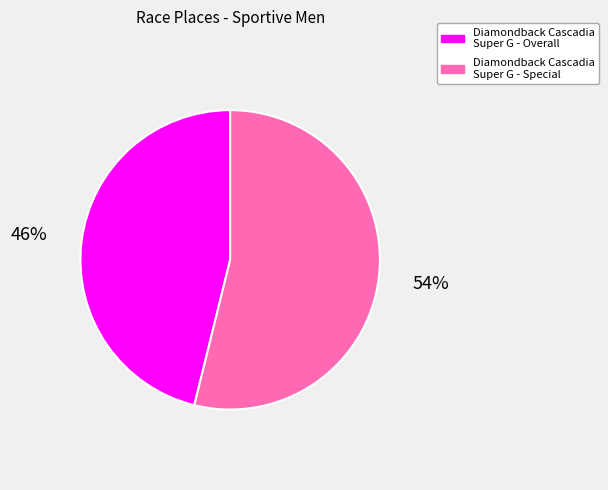

What is the smallest slice in the pie chart?

Diamondback Cascadia Super G - Overall